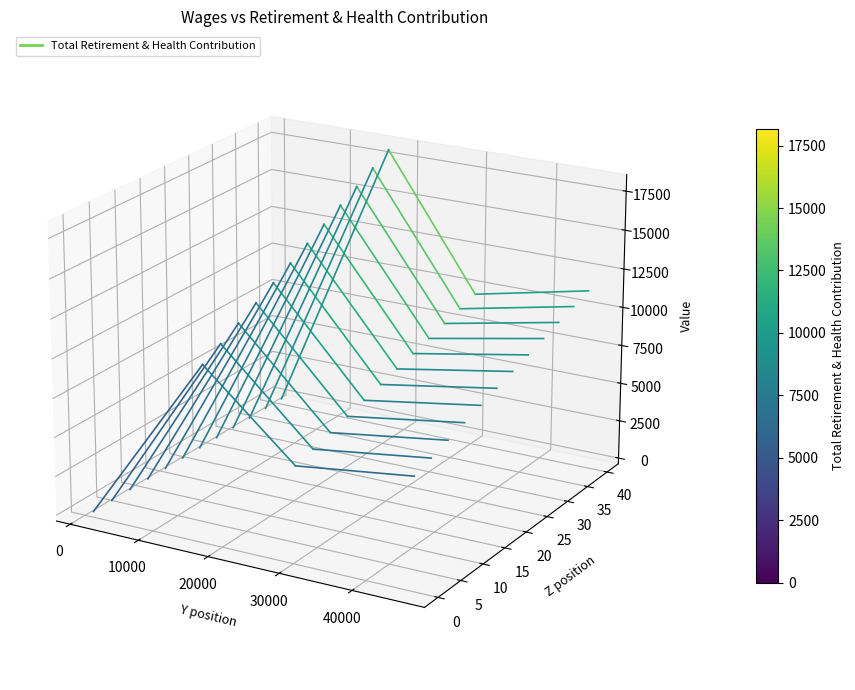

How many lines are shown in the chart?

1